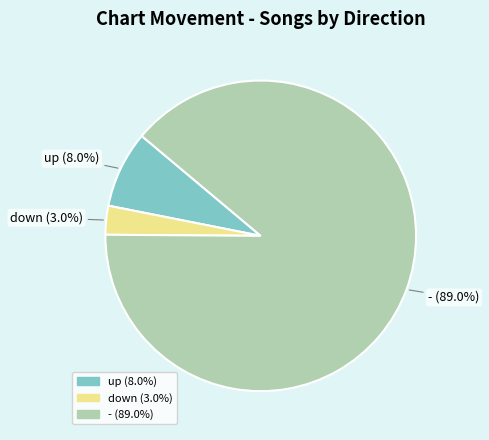

To the nearest percent, what is the difference between the down and - slice percentages?

86%